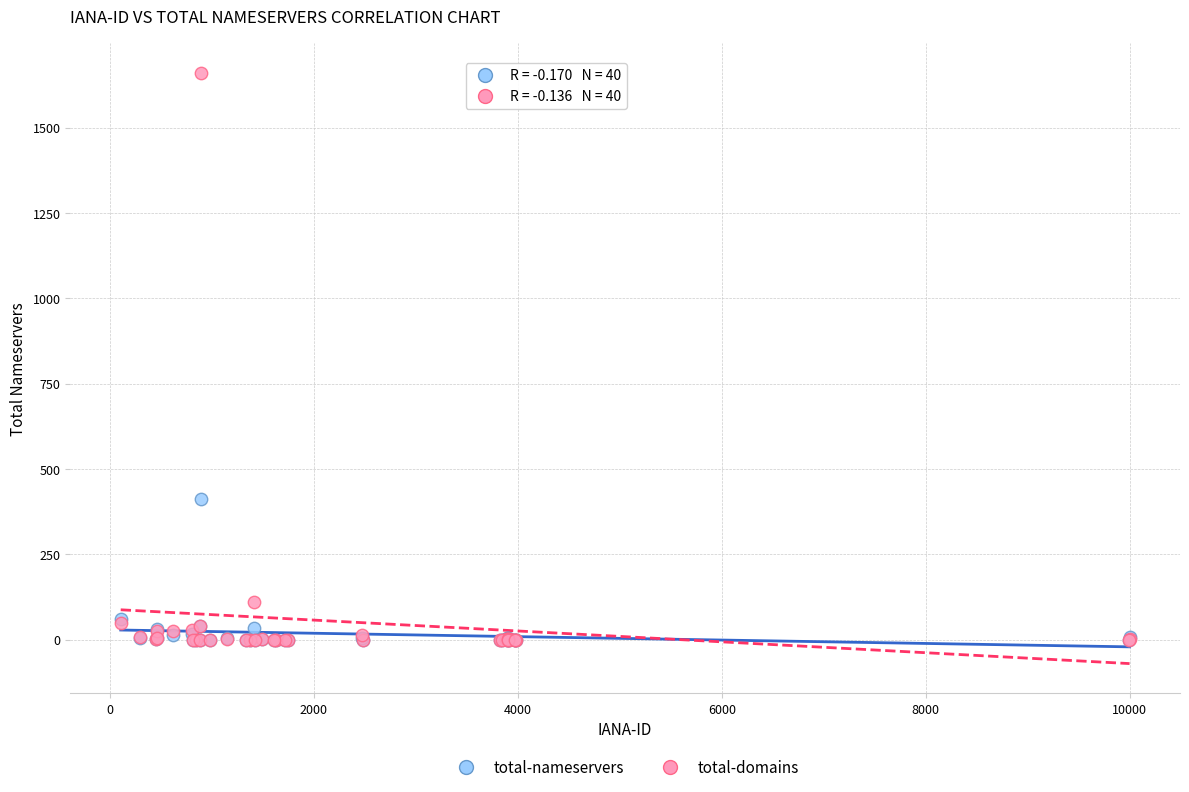

Which series has the widest spread of Y values?

total-domains